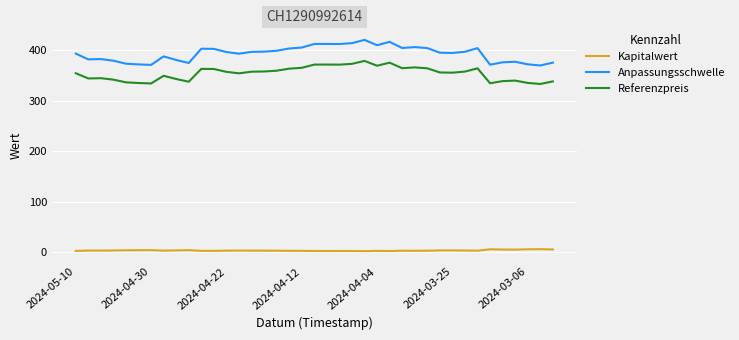

At how many categories does at least one series exceed 331?

39